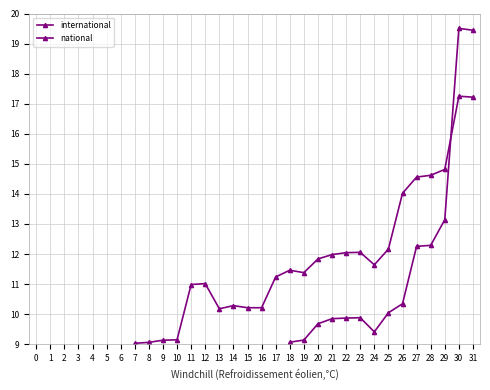

What are all the series names shown in the legend?

international, national